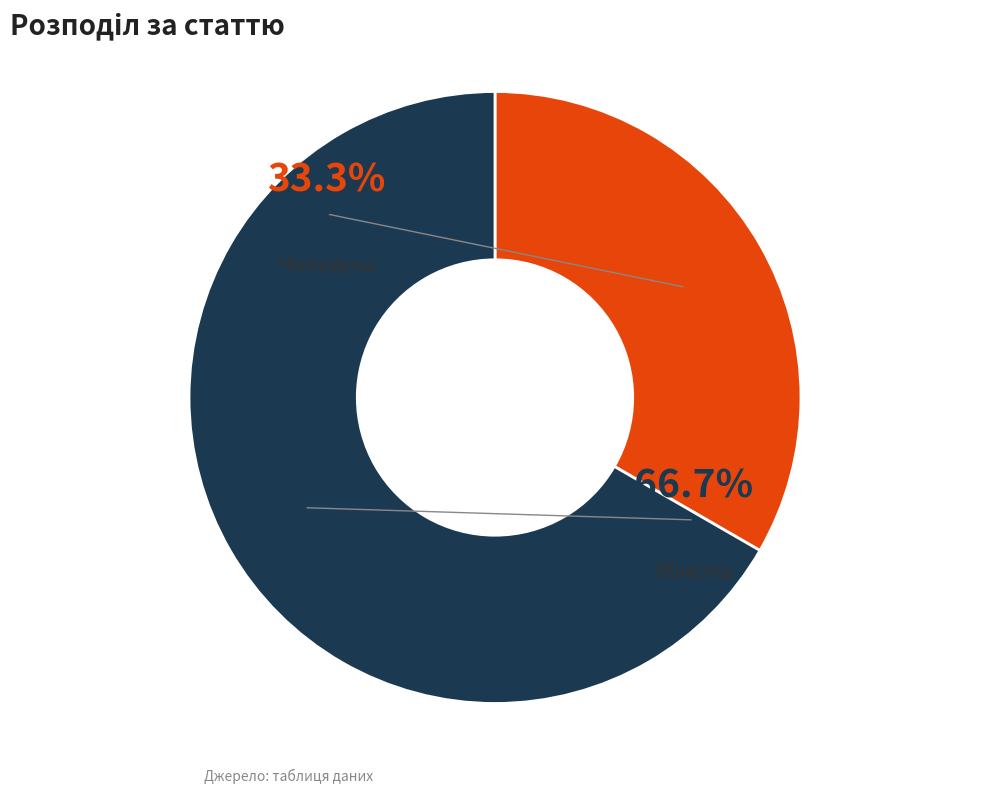

Approximately how many times larger is the value at Жіноча compared to Чоловіча?

2.0